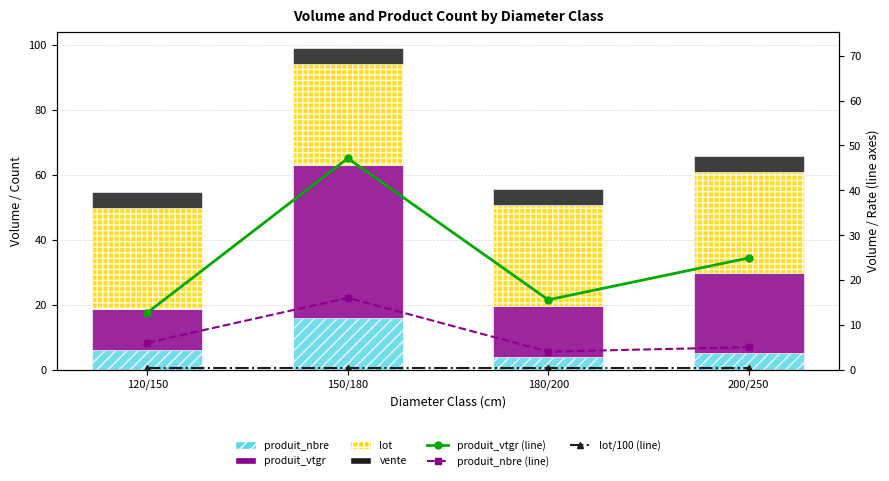

What is the total value across all series at 120/150?

18.7